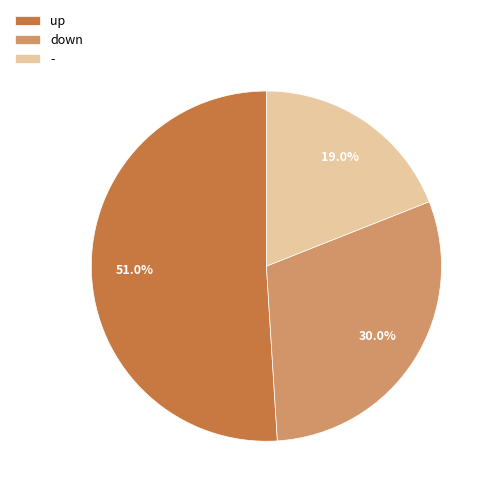

Combined, do down and up account for over 50%?

Yes